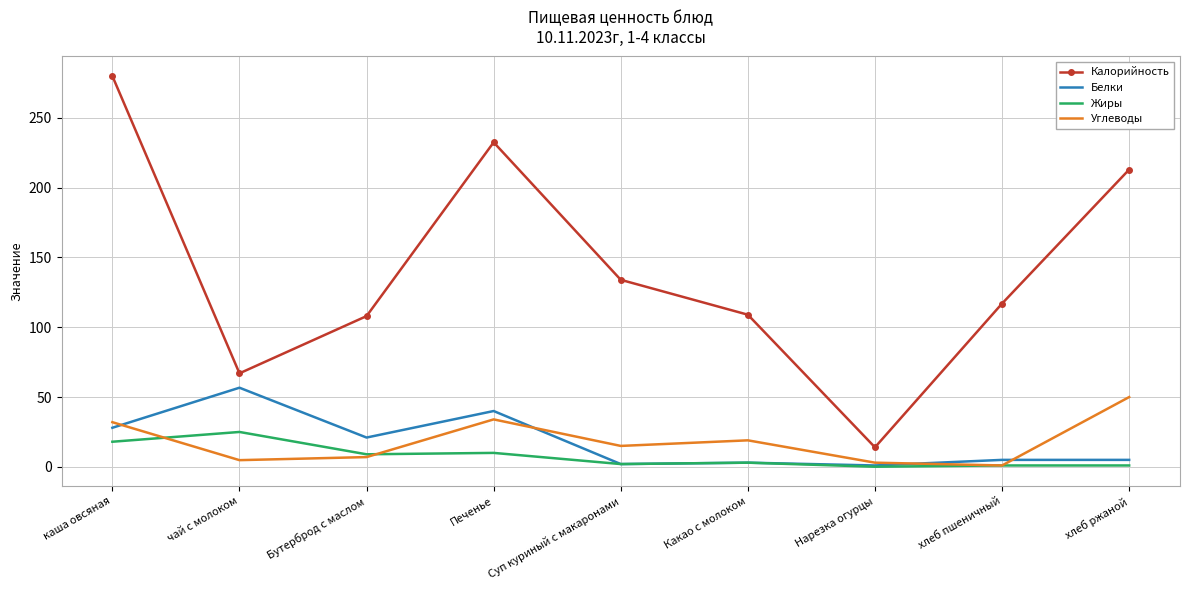

Which category has the highest value in the Углеводы series?

хлеб ржаной